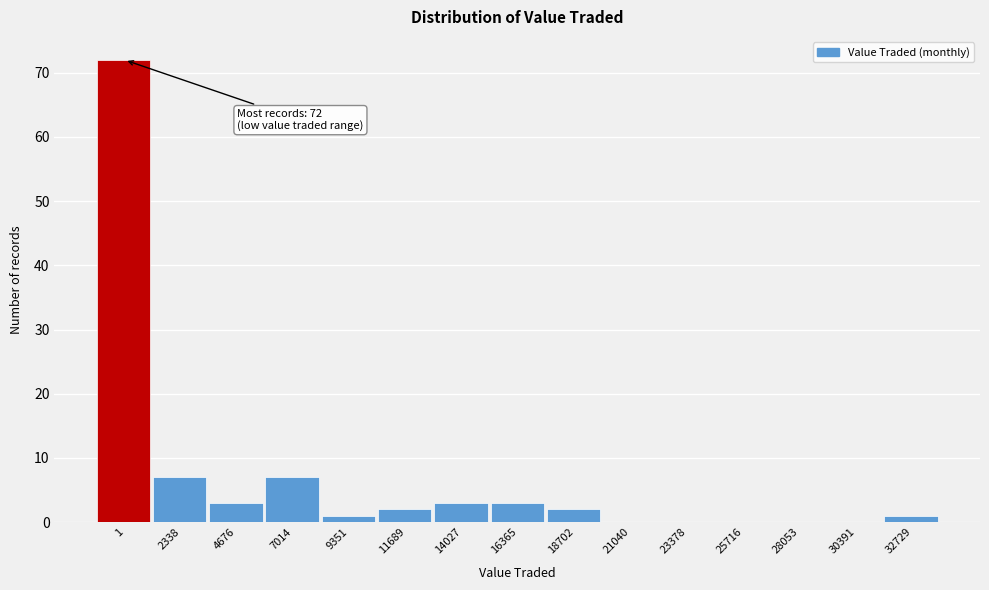

Reading left to right, list all the values displayed in this chart.

1=72	2338=7	4676=3	7014=7	9351=1	11689=2	14027=3	16365=3	18702=2	21040=0	23378=0	25716=0	28053=0	30391=0	32729=1